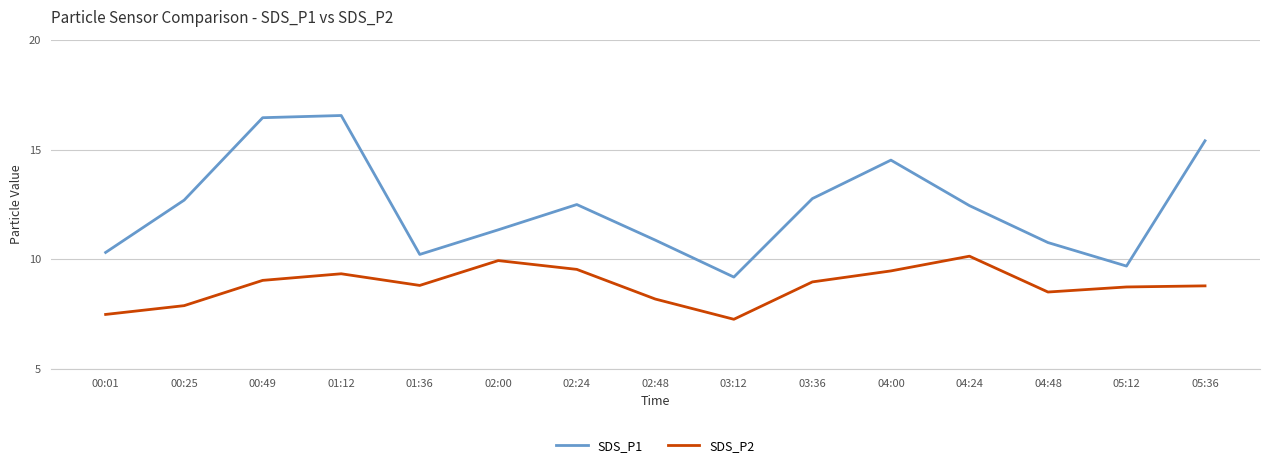

Which series has the widest spread of values?

SDS_P1